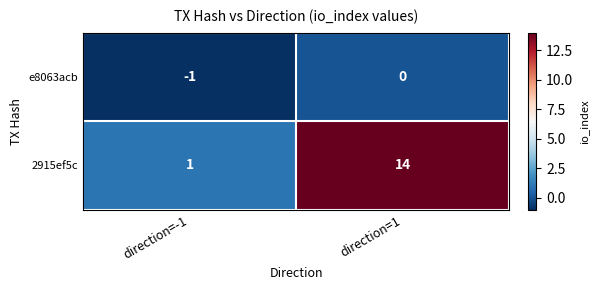

The 2915ef5c series shows 1 at direction=-1. True or false?

True